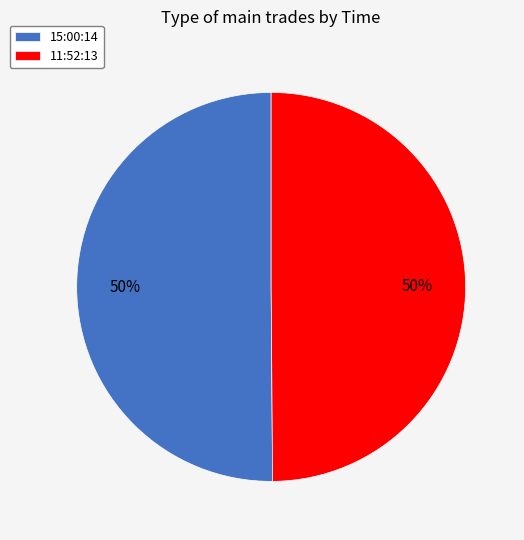

To the nearest percent, what is the average slice percentage?

50%